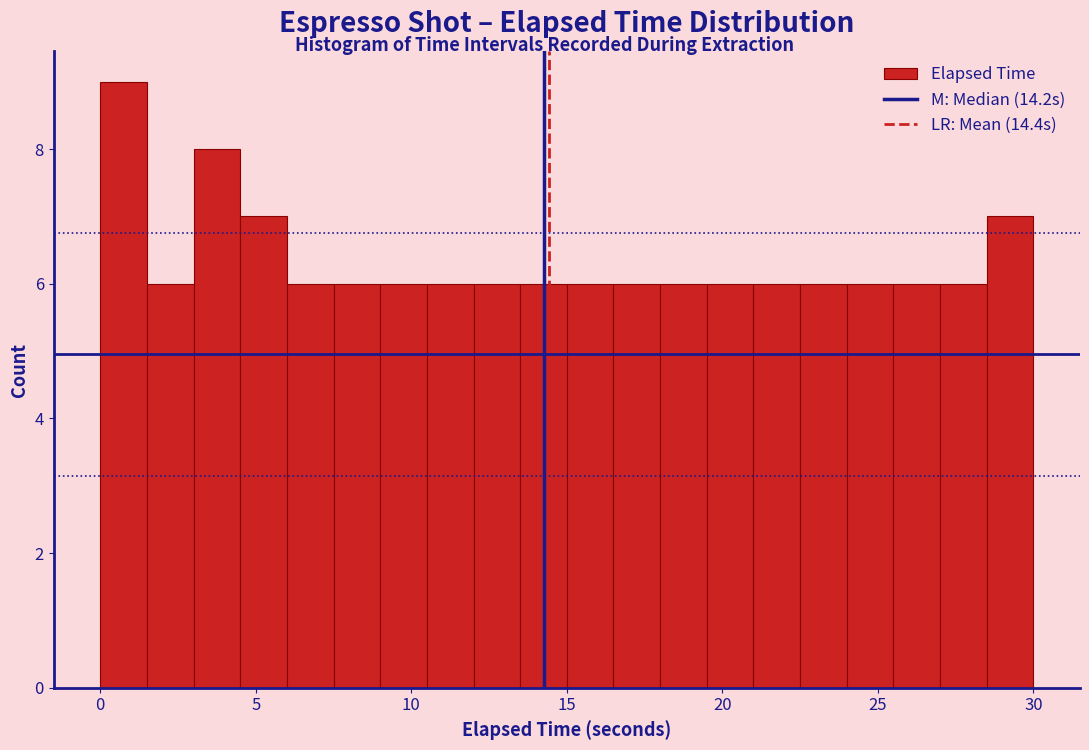

Read against the x-axis, roughly where is the centre of the tallest bar?

1.0